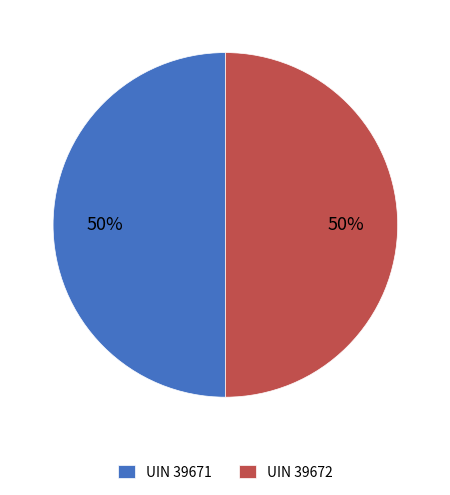

To the nearest percent, what is the combined percentage of UIN 39672 and UIN 39671?

100%